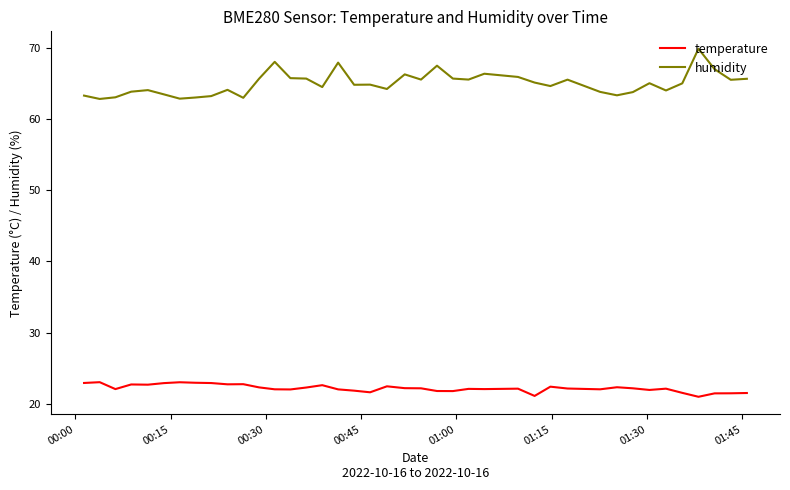

True or false: humidity and temperature cross at least once.

False